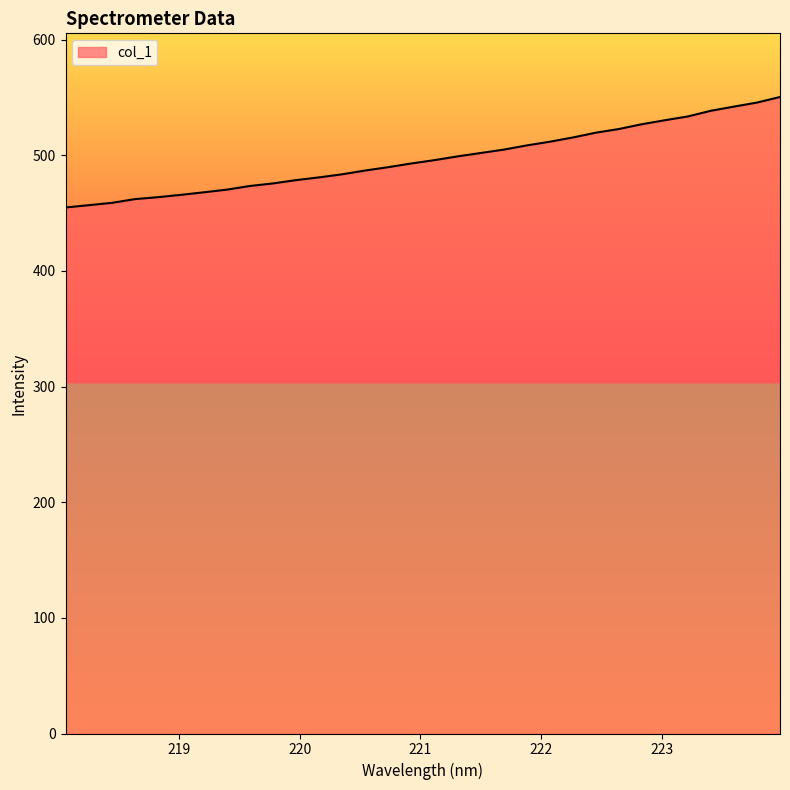

What is the greatest value displayed?

550.3